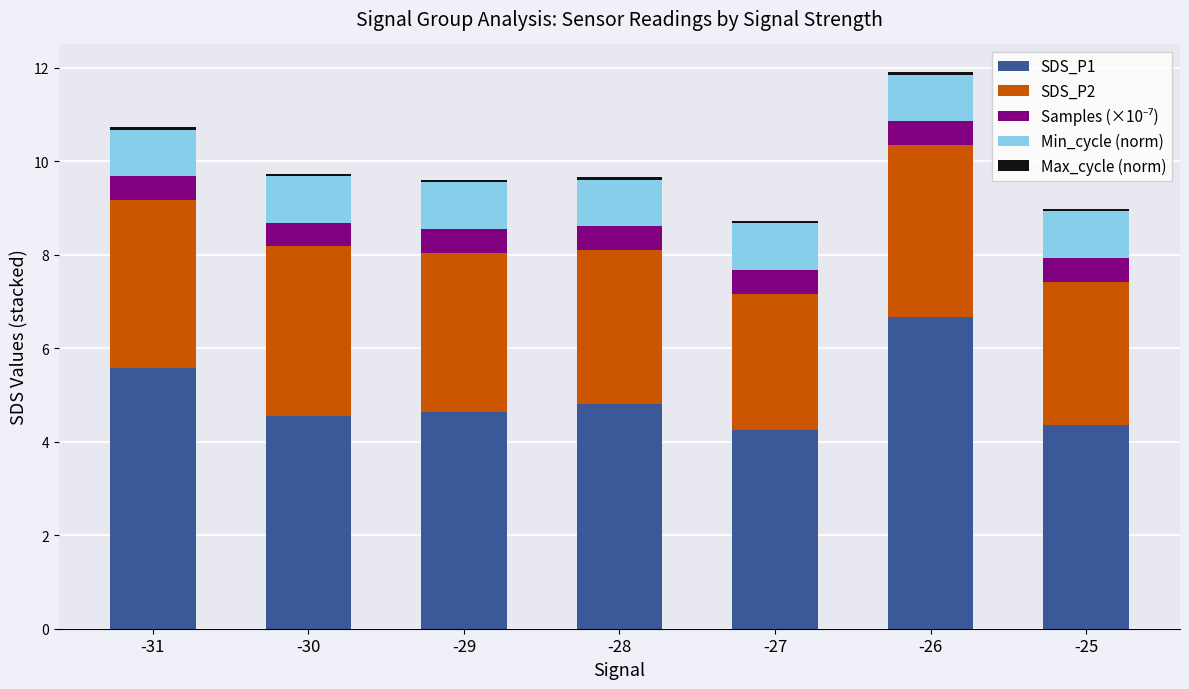

What is the value of the SDS_P1 bar at the 3rd from the left?

4.6